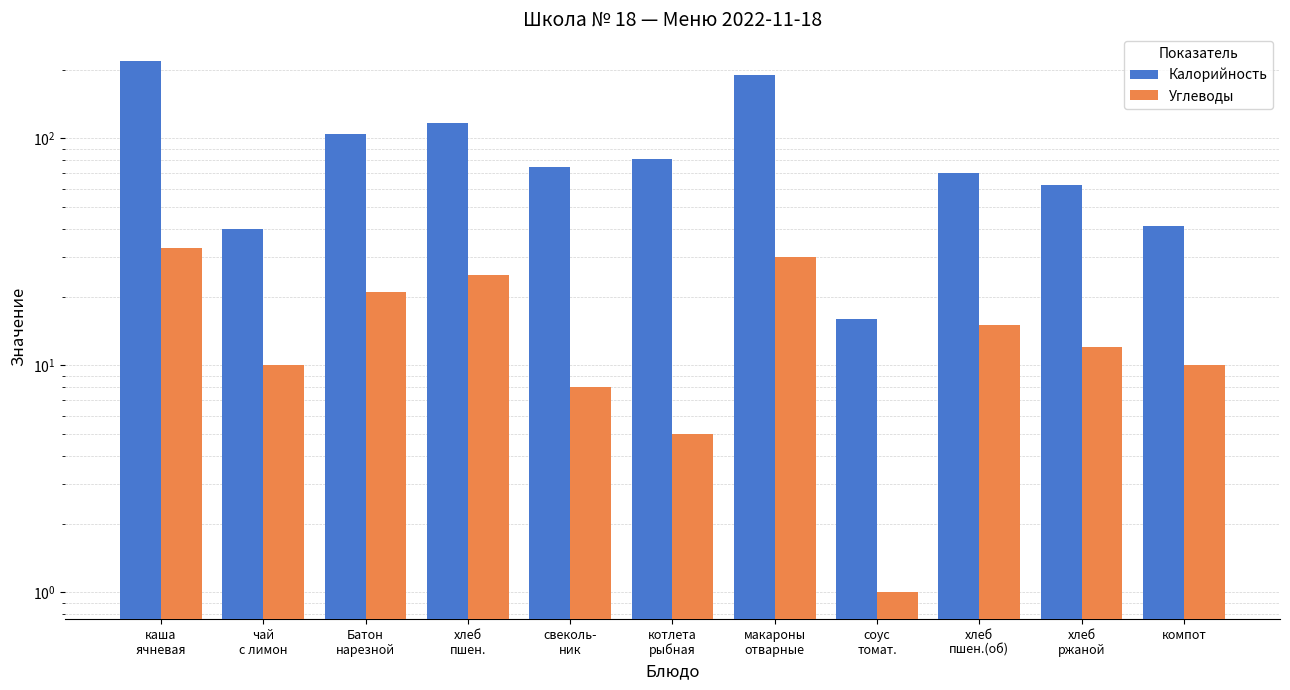

How many bars are there in each group?

2